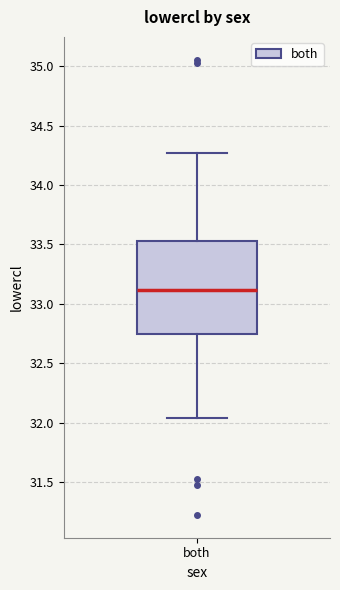

Where does the upper whisker of the box for both end on the y-axis? The values are not printed on the chart, so give them approximately, as read against the axis.

34.25